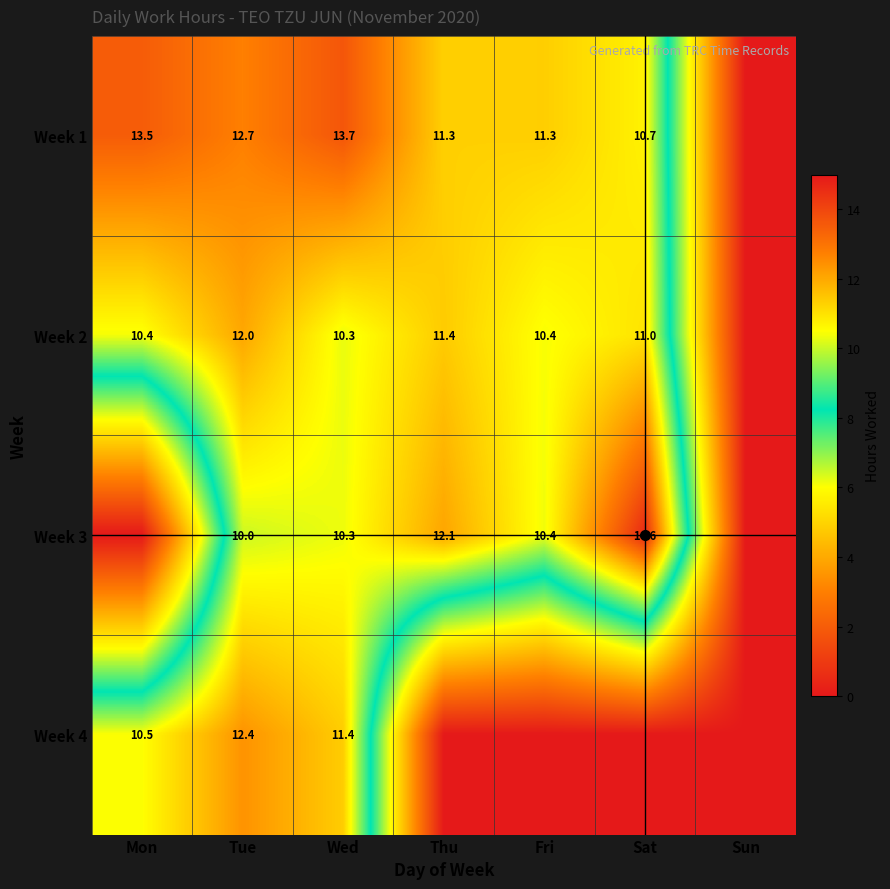

How many data points in Week 1 are less than 11?

2